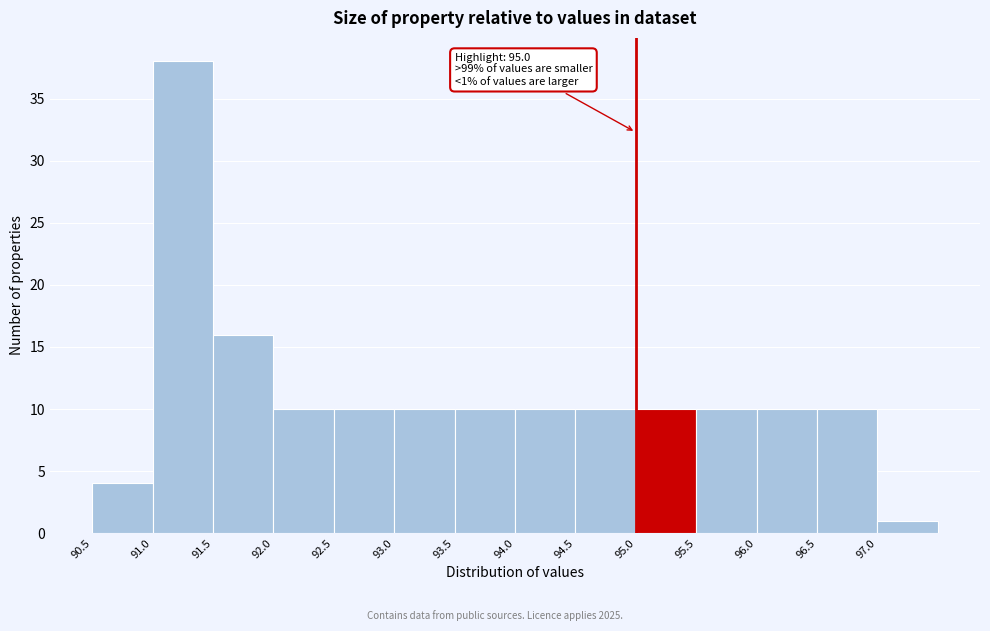

Over which range of the x-axis is the bar tallest?

91.0 to 91.5